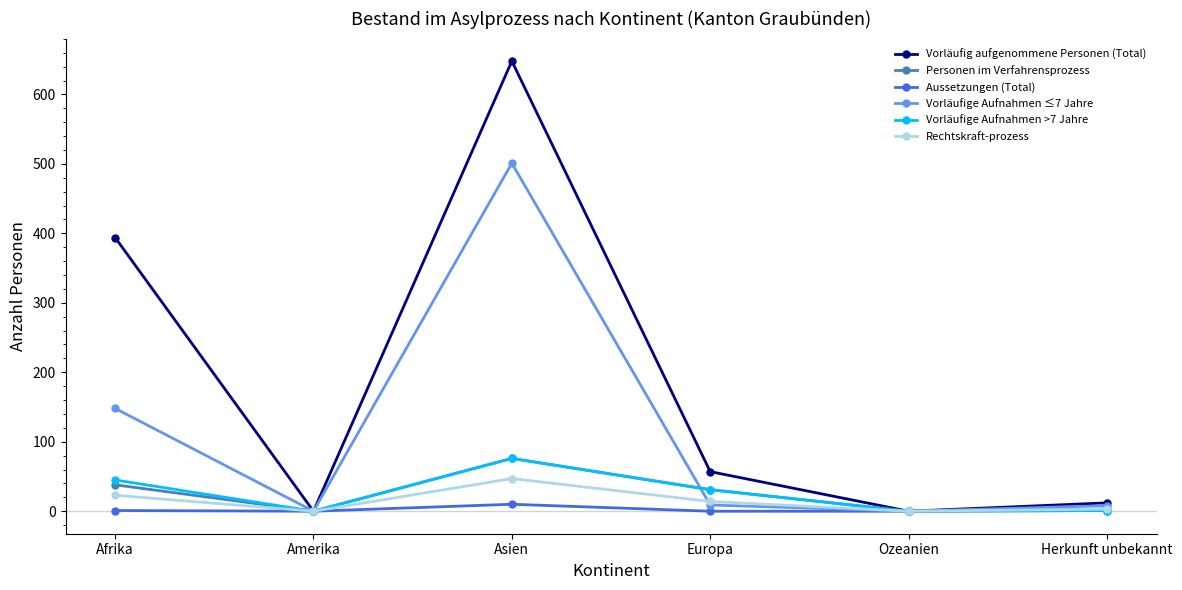

Does the chart display data point markers on the line(s)?

Yes